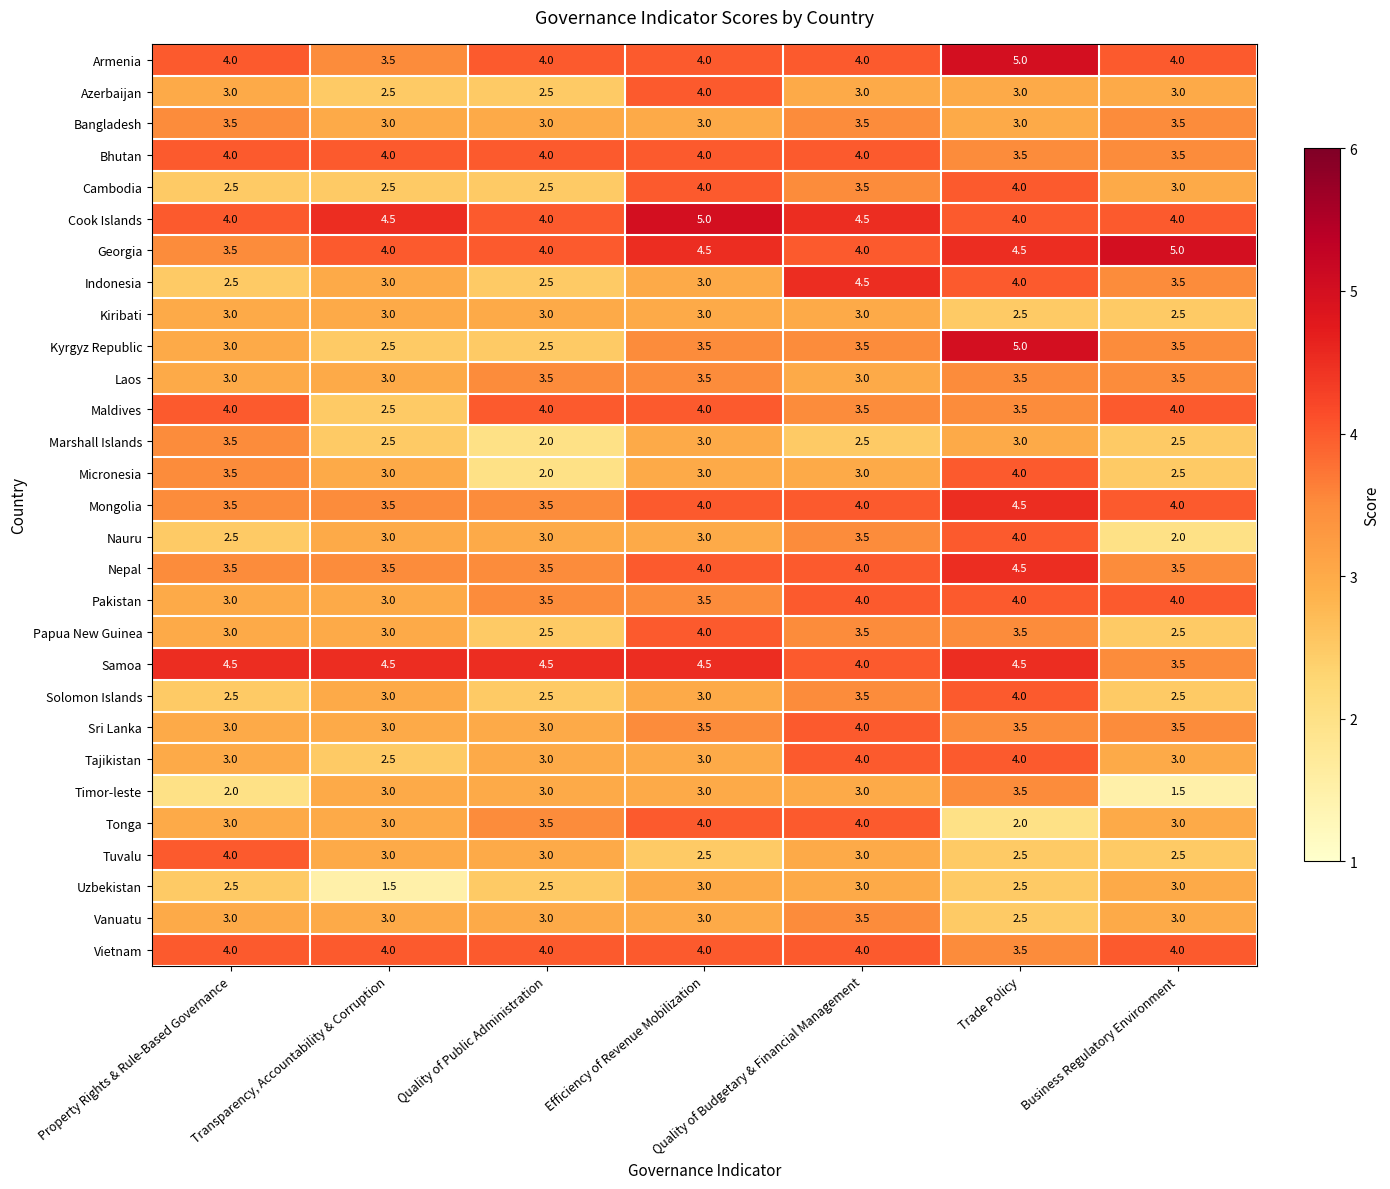

At which category is the sum across all series the highest?

Trade Policy